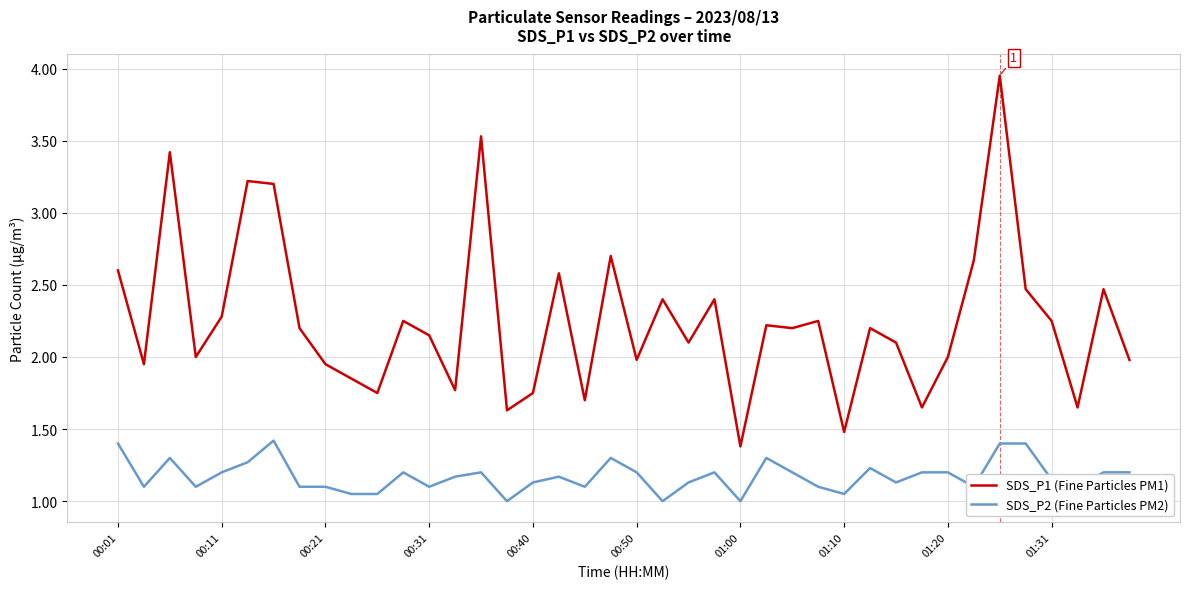

What is the difference between the maximum and minimum values in the SDS_P2 (Fine Particles PM2) series?

0.4